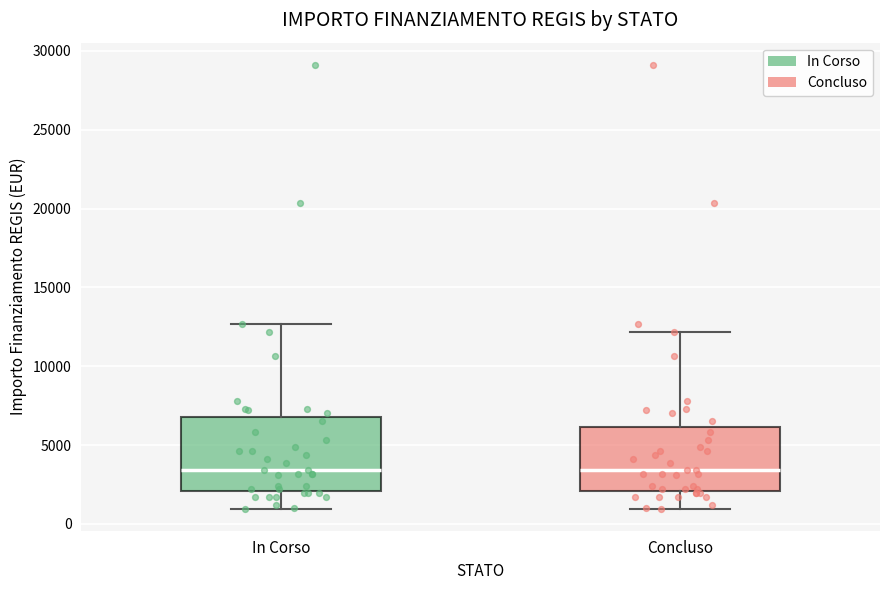

Reading left to right, transcribe this box plot: for each box, give where its median line is, the range the box spans, and where its two whiskers end, as read against the y-axis. The values are not printed on the chart, so give them approximately, as read against the axis.

In Corso: median 3500, box 2000 to 7000, whiskers 1000 to 12500
Concluso: median 3500, box 2000 to 6000, whiskers 1000 to 12000